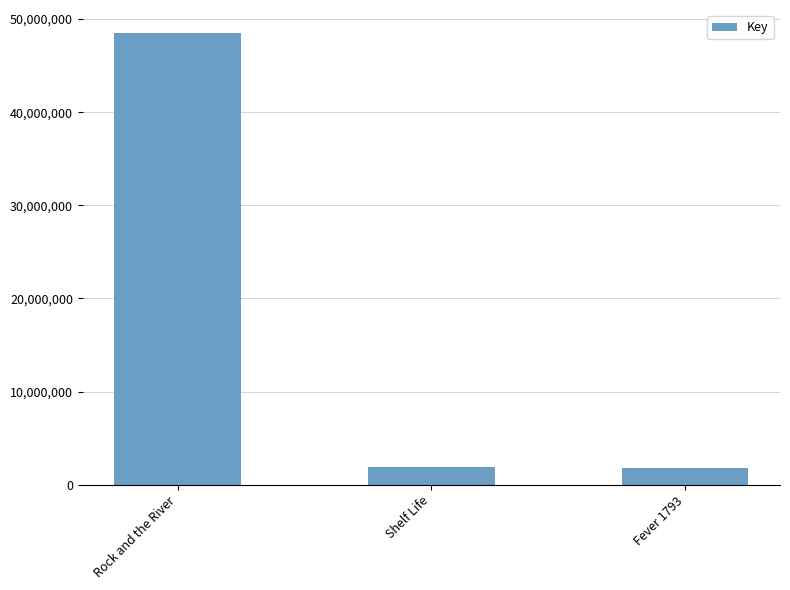

At which category does the chart reach its peak across all series?

Rock and the River